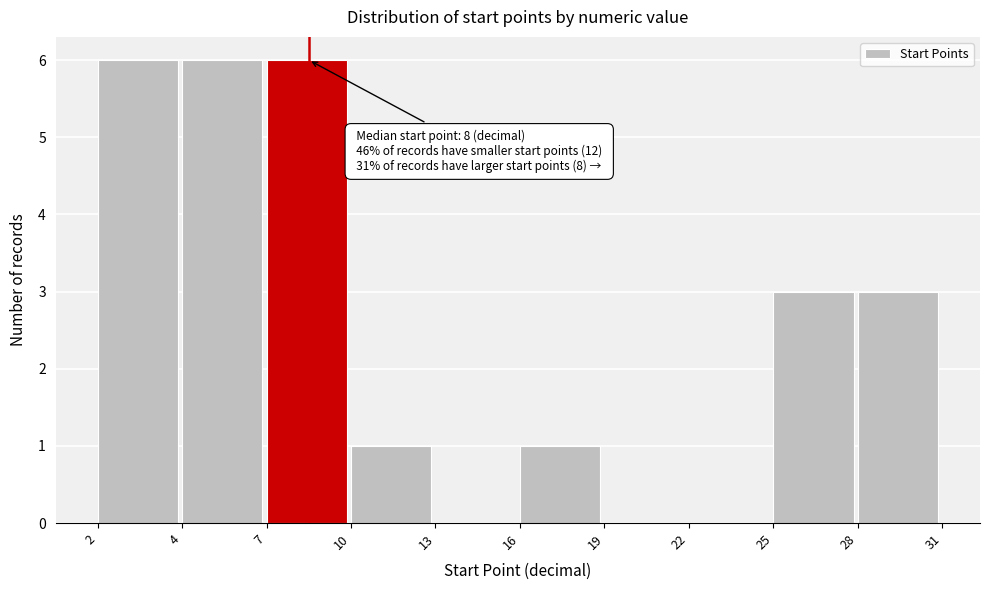

Reading left to right, transcribe all the data shown in this chart.

2=6	4=6	7=6	10=1	13=0	16=1	19=0	22=0	25=3	28=3